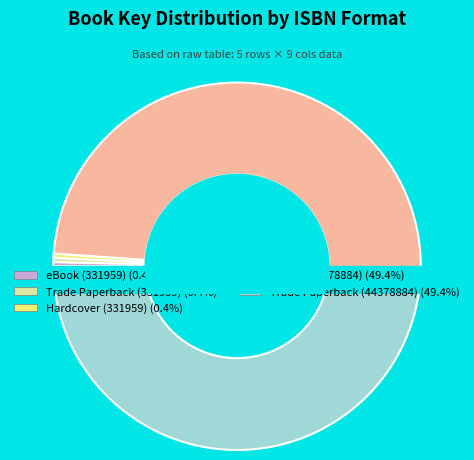

How many segments does this pie chart have?

5